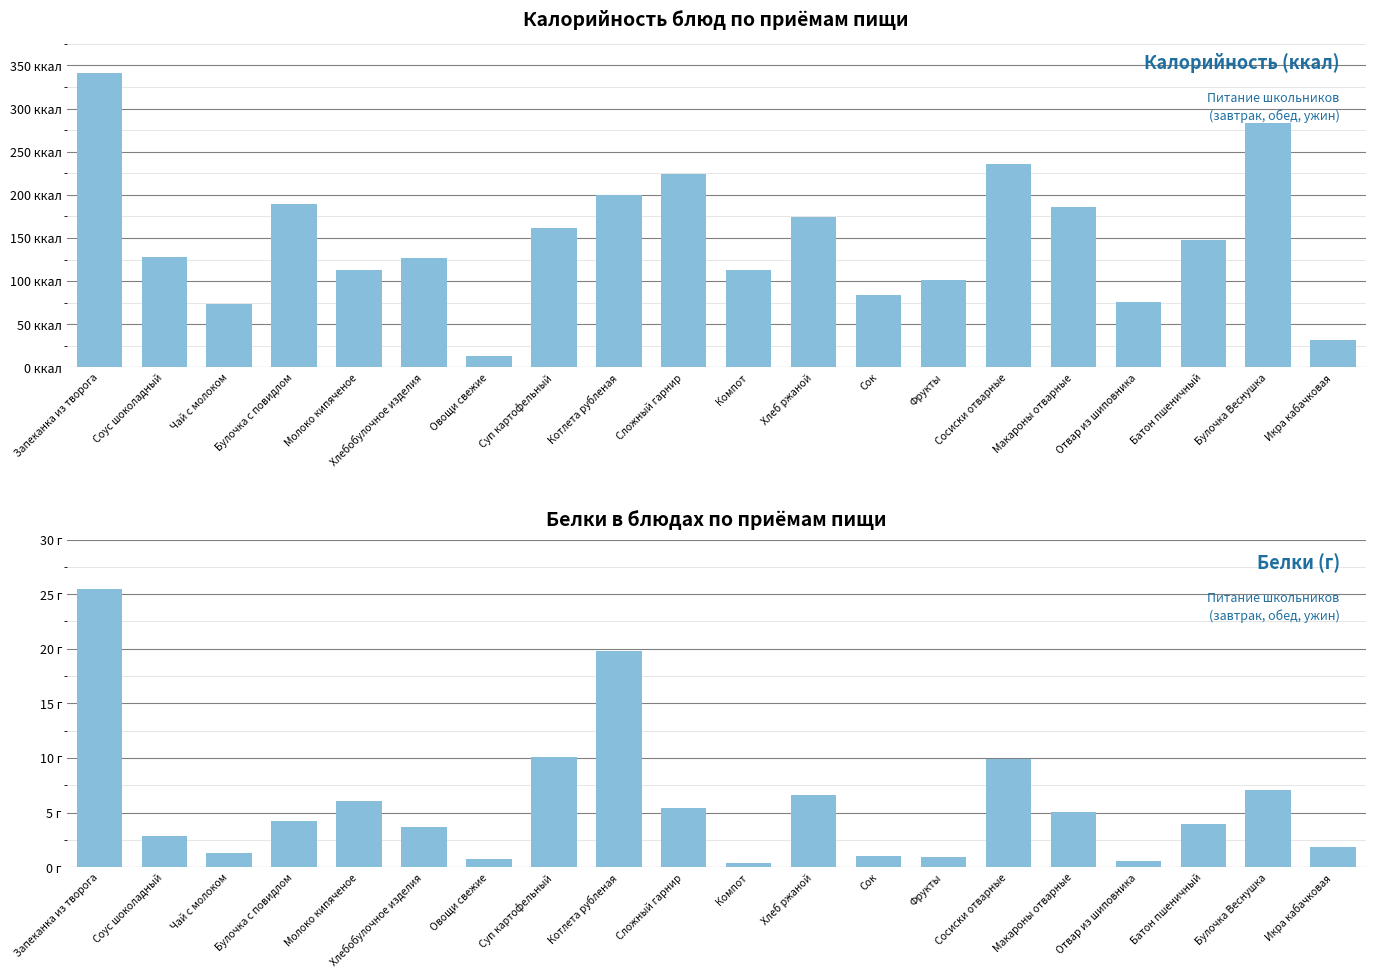

Between Соус шоколадный and Компот, which is larger?

Соус шоколадный